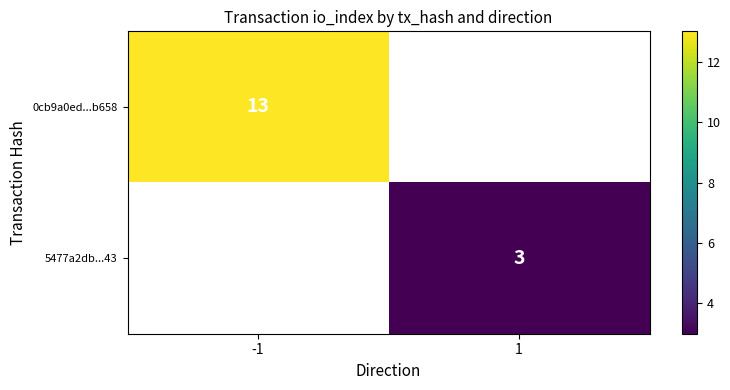

At how many categories does at least one series exceed 6?

1